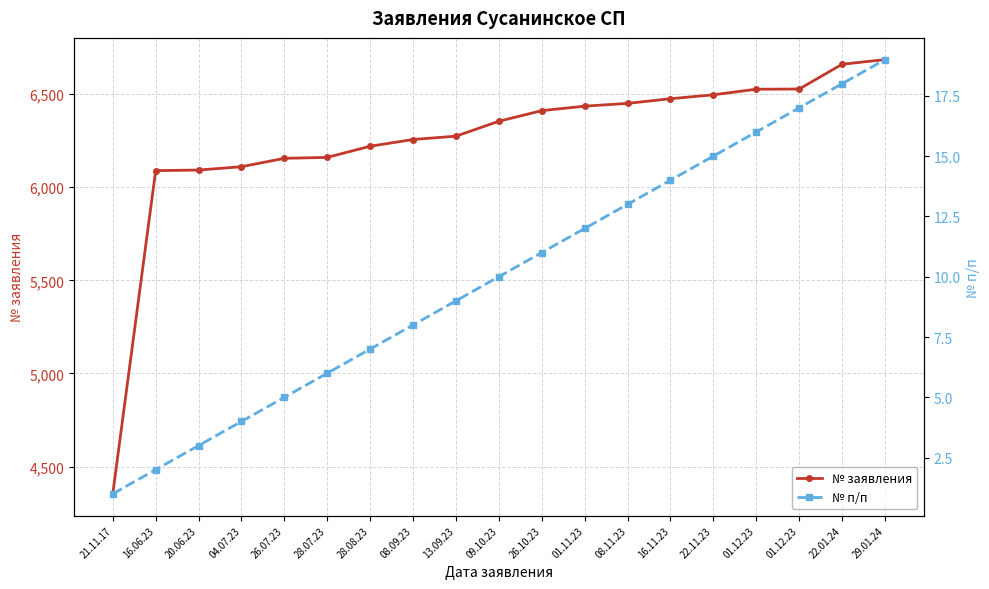

The № заявления series shows 10295 at 01.11.23. True or false?

False